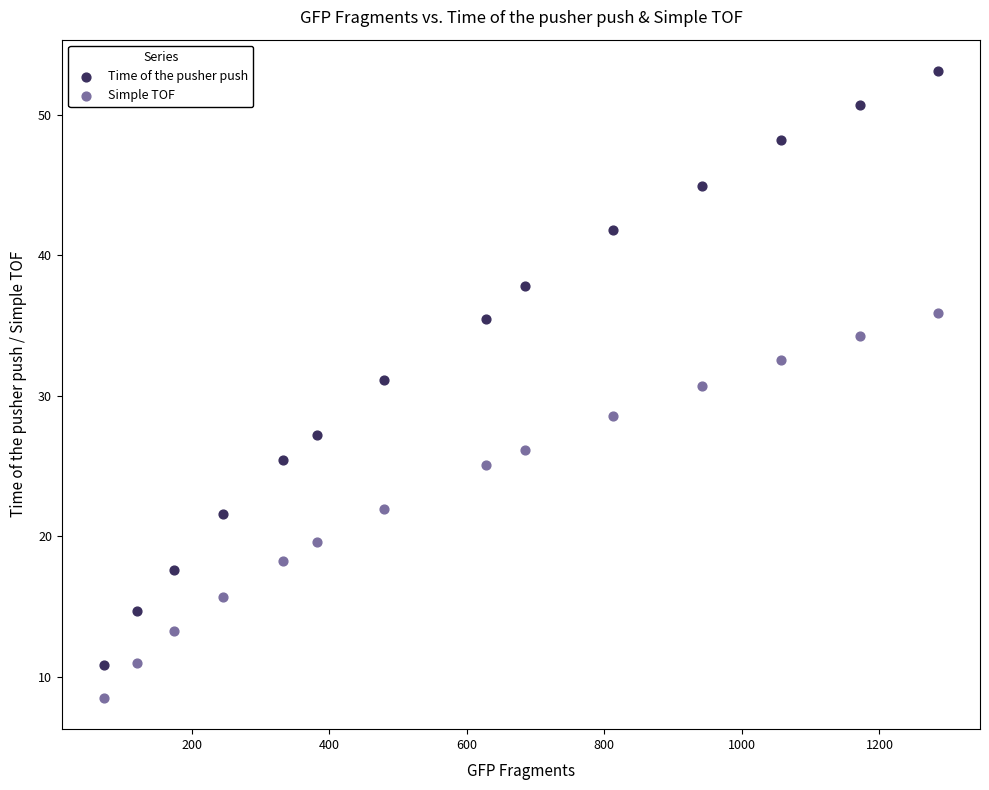

What are all the series names shown in the legend?

Time of the pusher push, Simple TOF